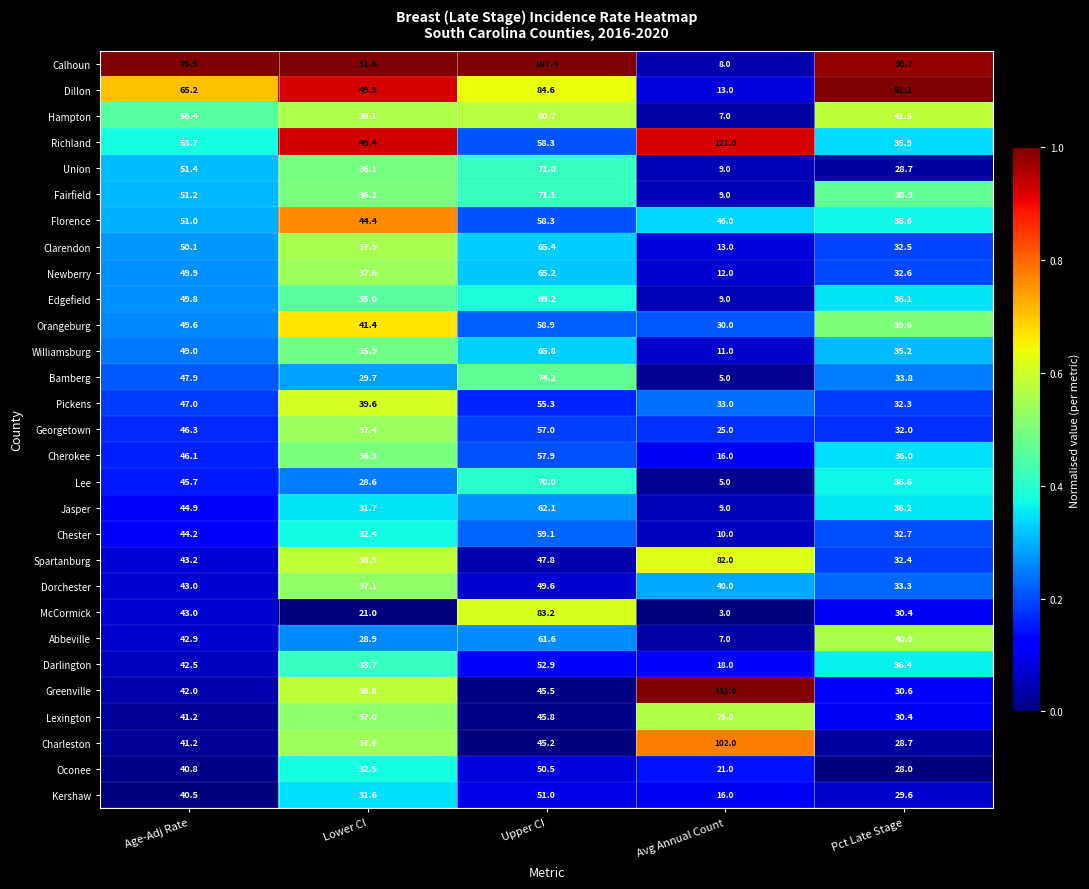

What is the total value across all series at Avg Annual Count?

886.0